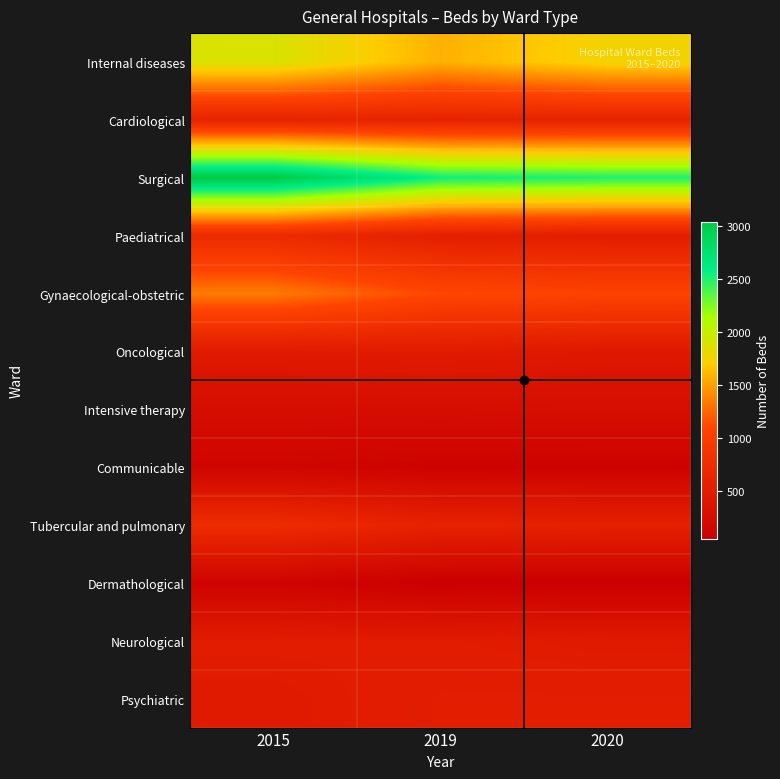

Reading left to right, extract all data points from this chart.

Internal diseases: 2015=1891	2019=1576	2020=1757
Cardiological: 2015=605	2019=600	2020=600
Surgical: 2015=3034	2019=2553	2020=2507
Paediatrical: 2015=709	2019=537	2020=512
Gynaecological-obstetric: 2015=1342	2019=1106	2020=1063
Oncological: 2015=459	2019=480	2020=433
Intensive therapy: 2015=259	2019=260	2020=278
Communicable: 2015=133	2019=102	2020=102
Tubercular and pulmonary: 2015=736	2019=581	2020=556
Dermathological: 2015=114	2019=53	2020=53
Neurological: 2015=492	2019=488	2020=461
Psychiatric: 2015=461	2019=510	2020=510